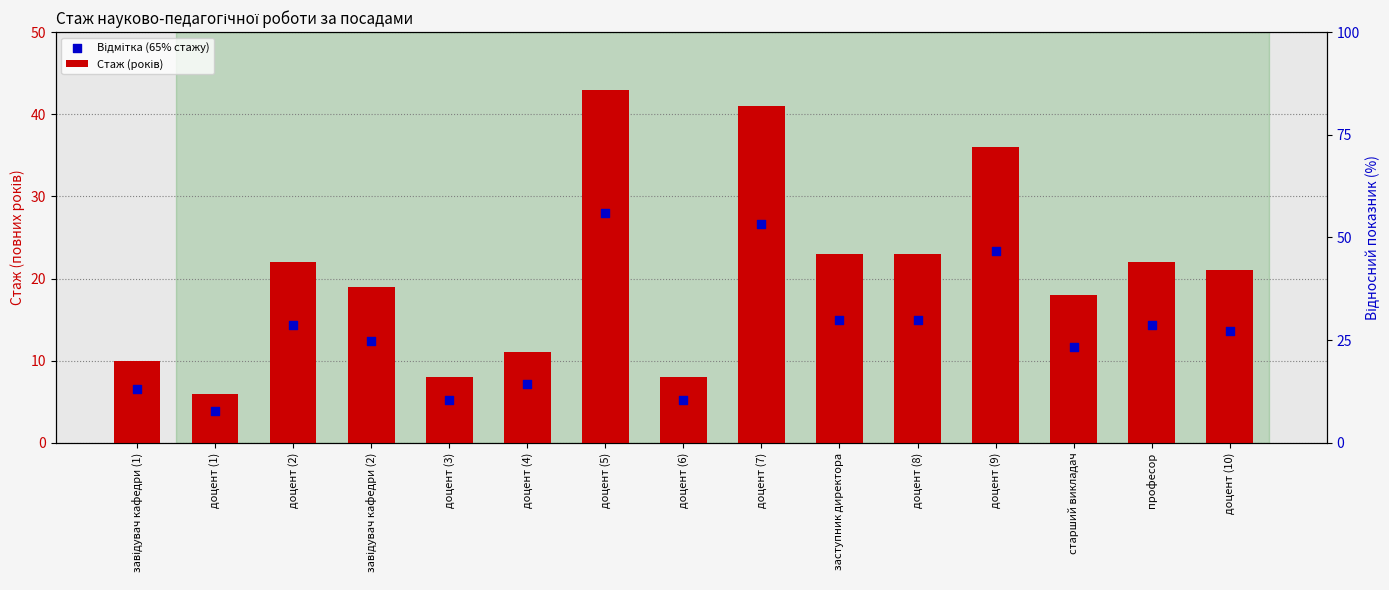

Which series has the largest total across all categories?

Стаж (років)